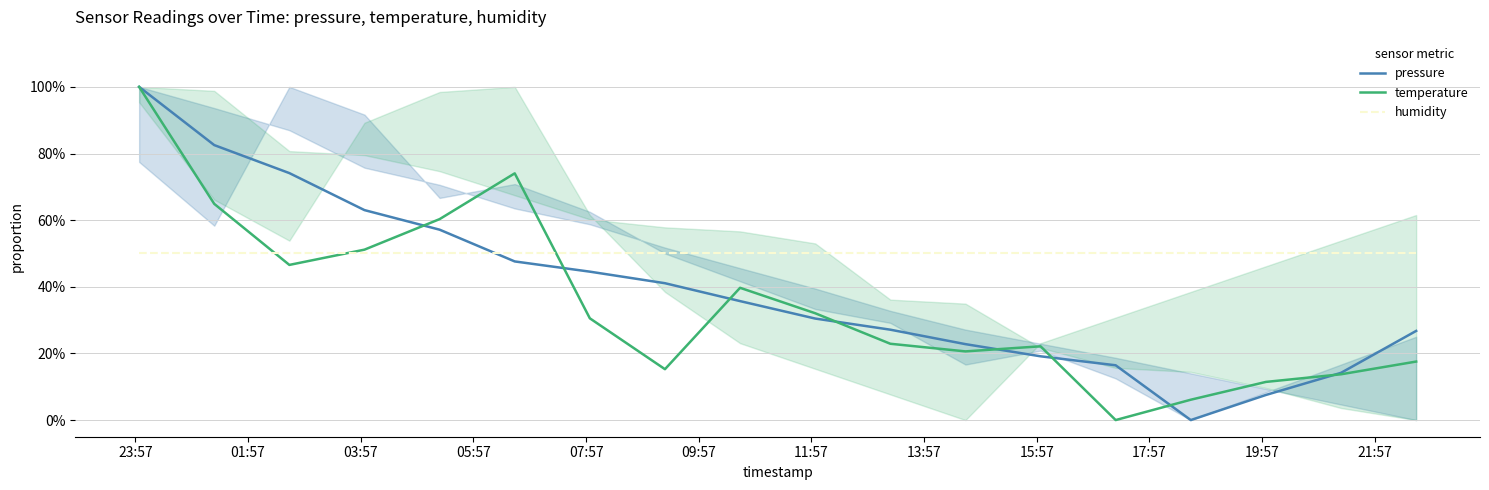

After their last crossing, which series has the higher values: humidity or temperature?

humidity